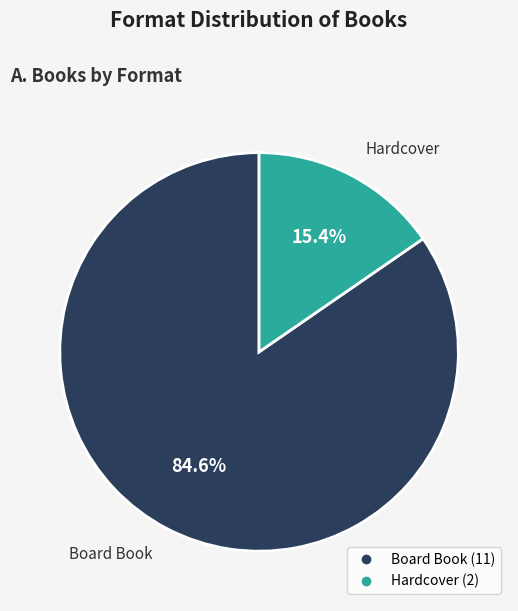

What is the ratio of the value at Board Book to the value at Hardcover?

5.5